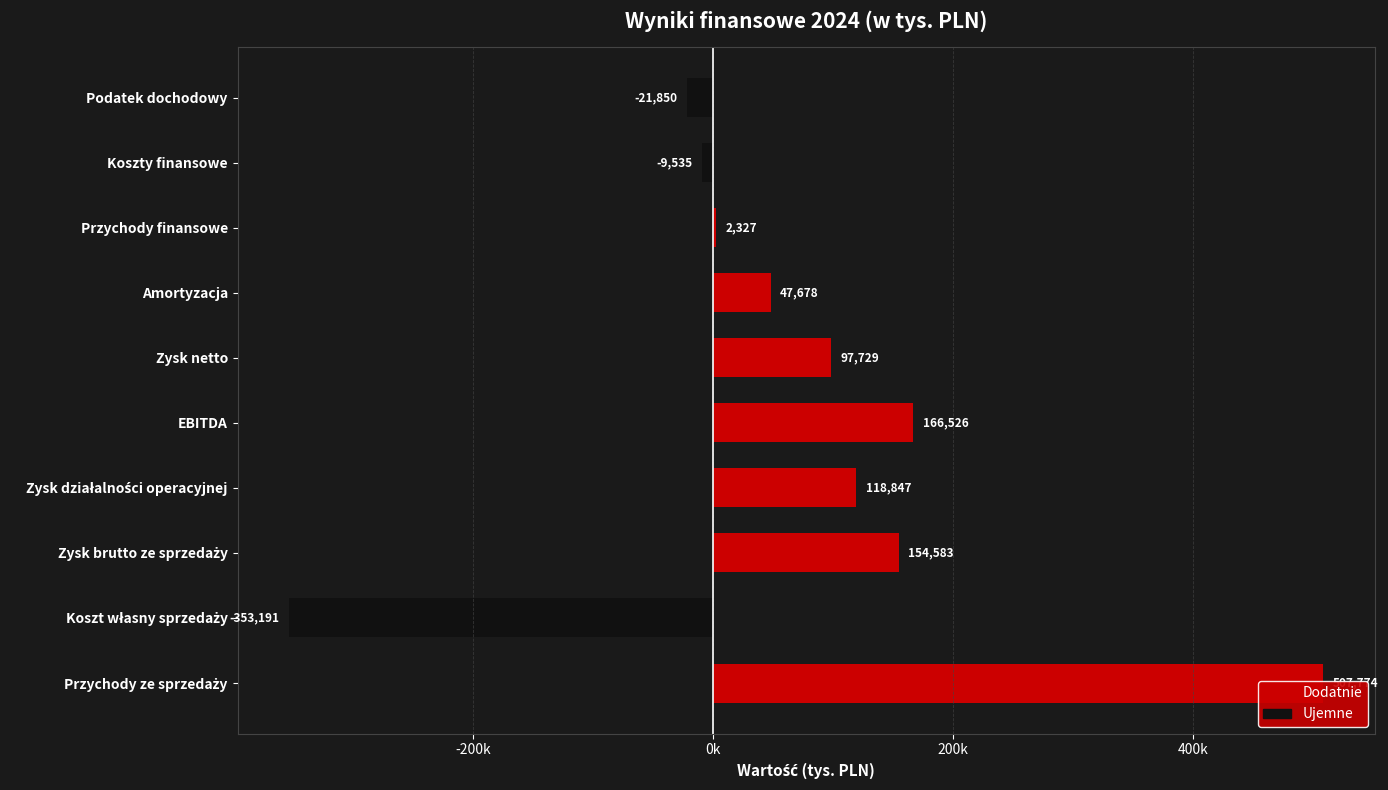

Reading left to right, extract all data points from this chart.

Przychody ze sprzedaży=507774.1	Koszt własny sprzedaży=-353190.9	Zysk brutto ze sprzedaży=154583.2	Zysk działalności operacyjnej=118847.2	EBITDA=166525.5	Zysk netto=97728.9	Amortyzacja=47678.3	Przychody finansowe=2326.8	Koszty finansowe=-9535.1	Podatek dochodowy=-21850.4